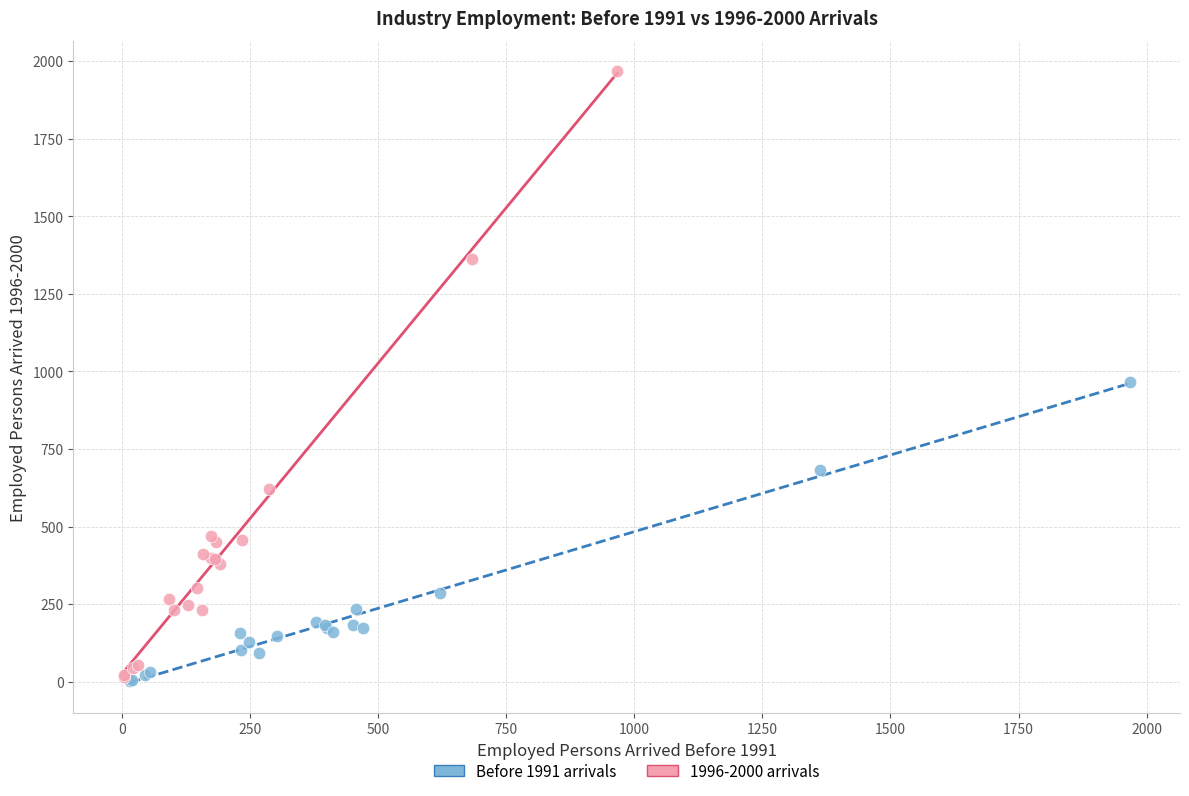

Which series contains the highest Y value?

1996-2000 arrivals